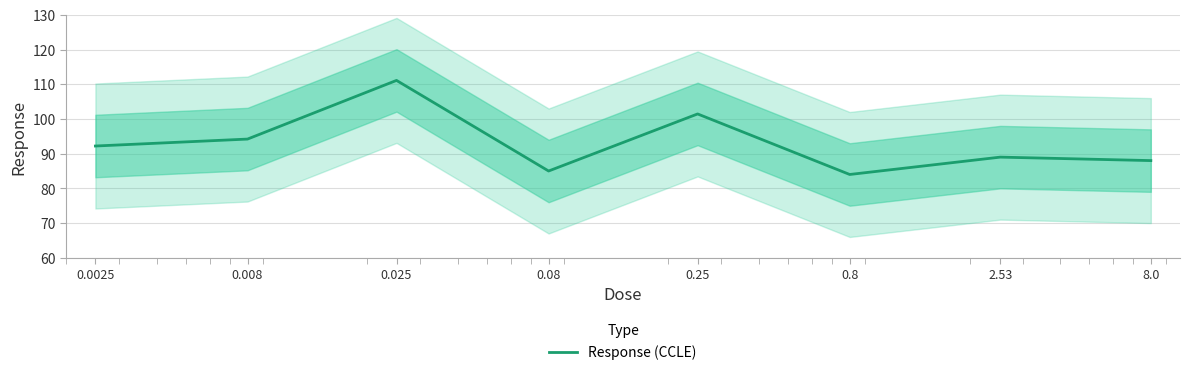

What is the sum of the values at 2.53 and 0.8?

173.0